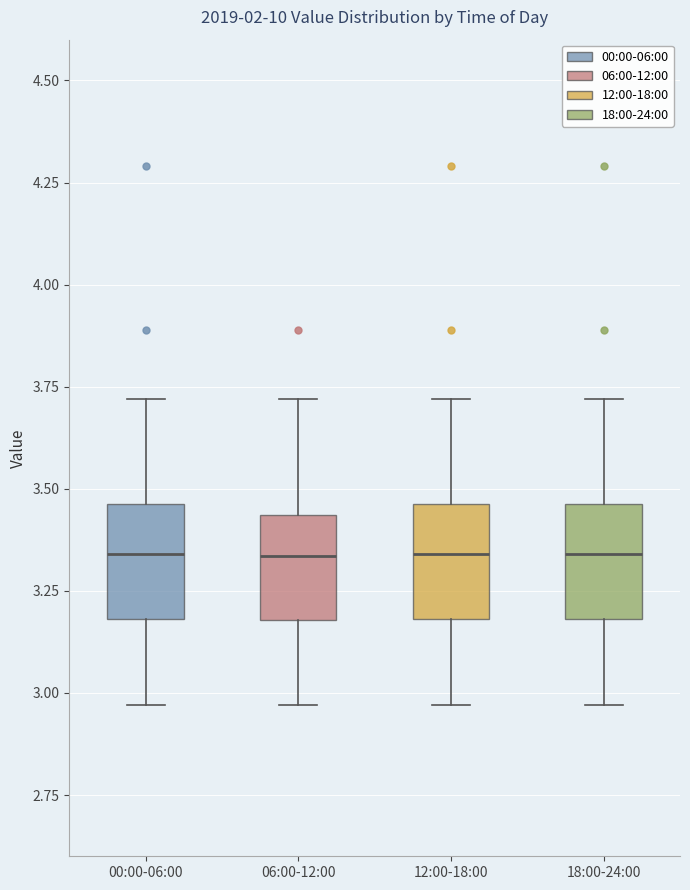

Reading left to right, read every box against the y-axis: the position of its median line, the range the box covers, and the ends of its whiskers. The values are not printed on the chart, so give them approximately, as read against the axis.

00:00-06:00: median 3.35, box 3.20 to 3.45, whiskers 2.95 to 3.70
06:00-12:00: median 3.35, box 3.20 to 3.45, whiskers 2.95 to 3.70
12:00-18:00: median 3.35, box 3.20 to 3.45, whiskers 2.95 to 3.70
18:00-24:00: median 3.35, box 3.20 to 3.45, whiskers 2.95 to 3.70